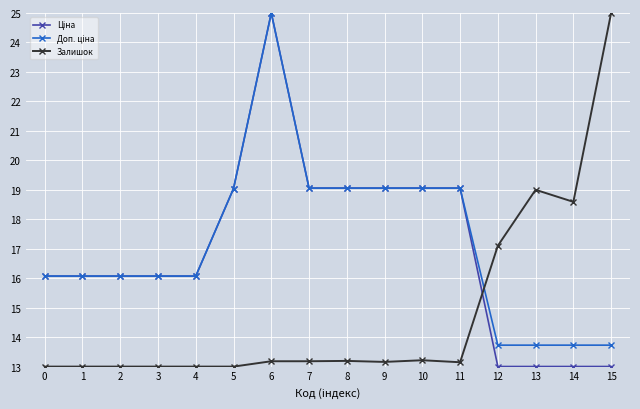

Is it true that Залишок equals 13.2 at 10?

True